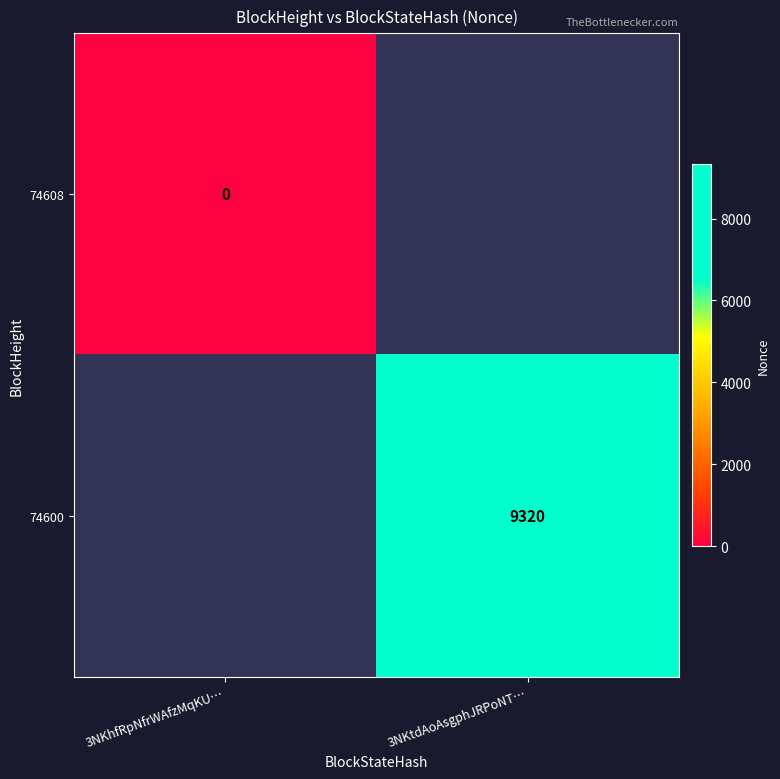

The value of 74600 at 3NKtdAoAsgphJRPoNT… is 9320. True or false?

True